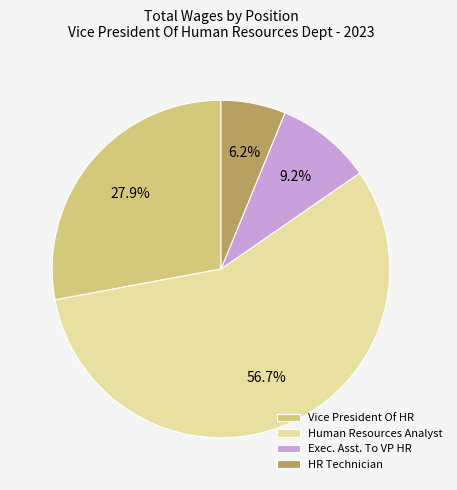

What is the smallest slice in the pie chart?

HR Technician